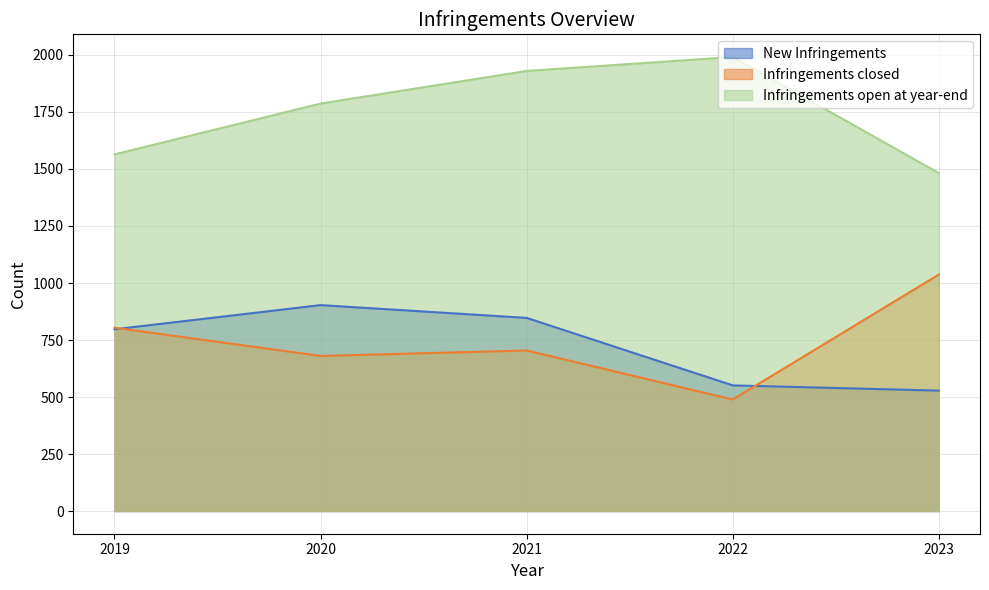

What is the total value across all series at 2022?

3031